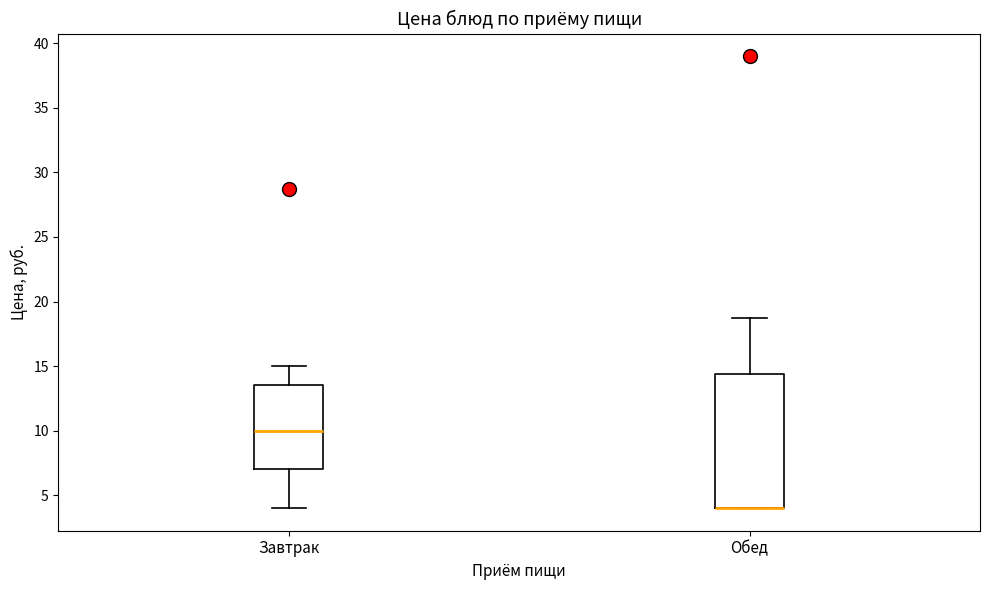

Which box is the tallest, from its lower edge to its upper edge?

Обед